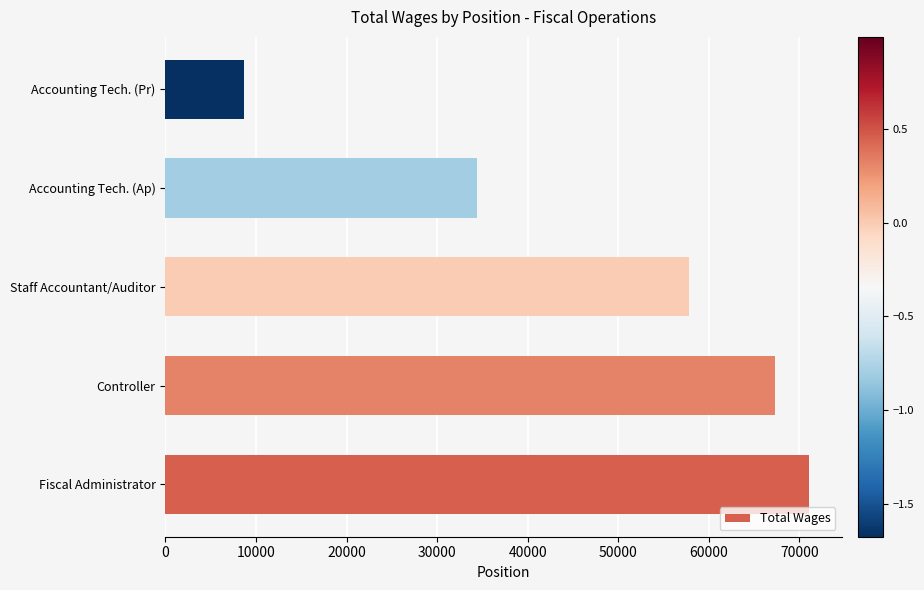

Reading top to bottom, extract all data points from this chart.

Accounting Tech. (Pr)=8645	Accounting Tech. (Ap)=34447	Staff Accountant/Auditor=57853	Controller=67252	Fiscal Administrator=71094